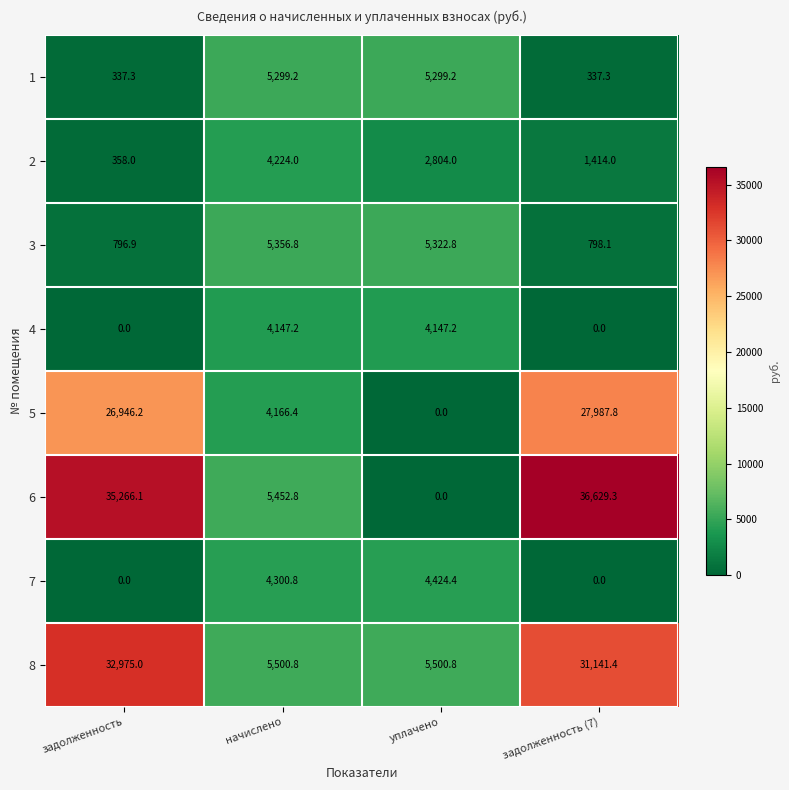

Between уплачено and задолженность (7), which series saw the biggest shift?

6